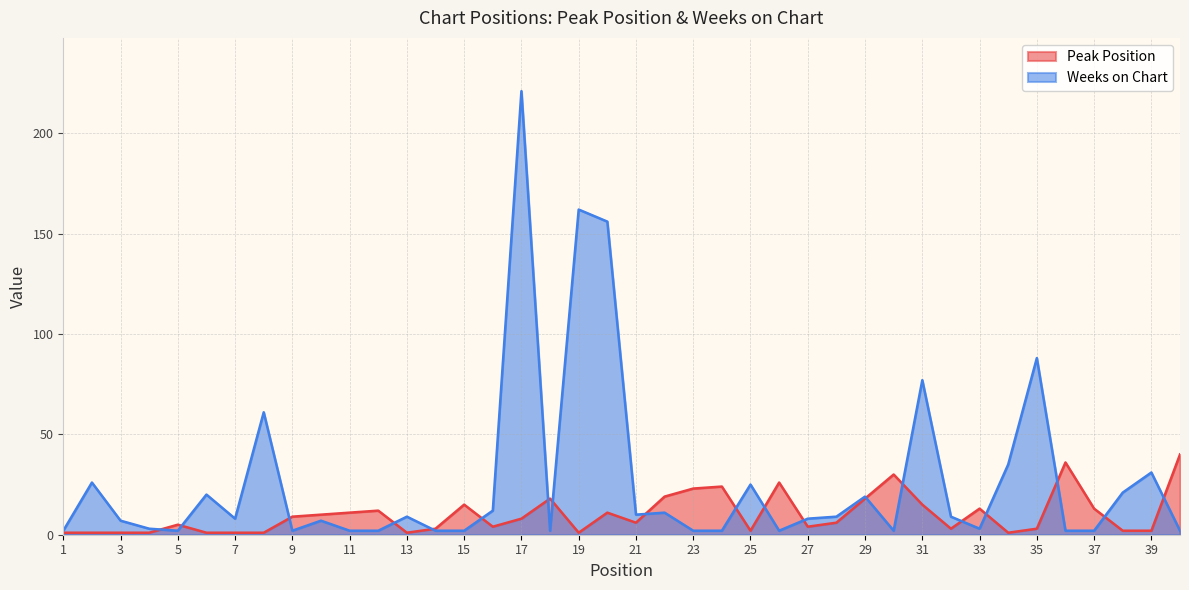

Is the value of Peak Position at 32 greater than the value of Weeks on Chart at 22?

No